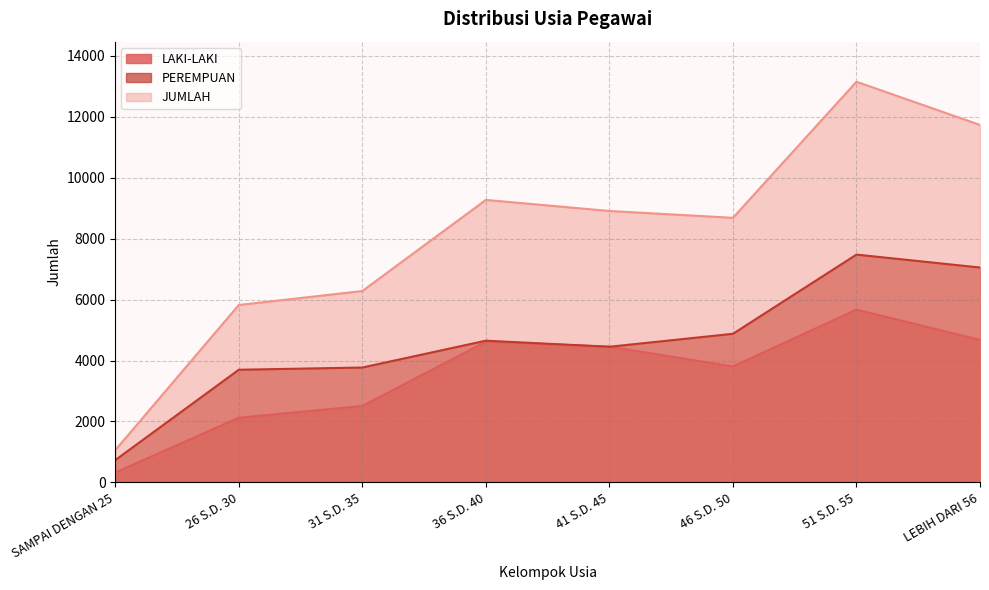

At which category is the sum across all series the highest?

51 S.D. 55